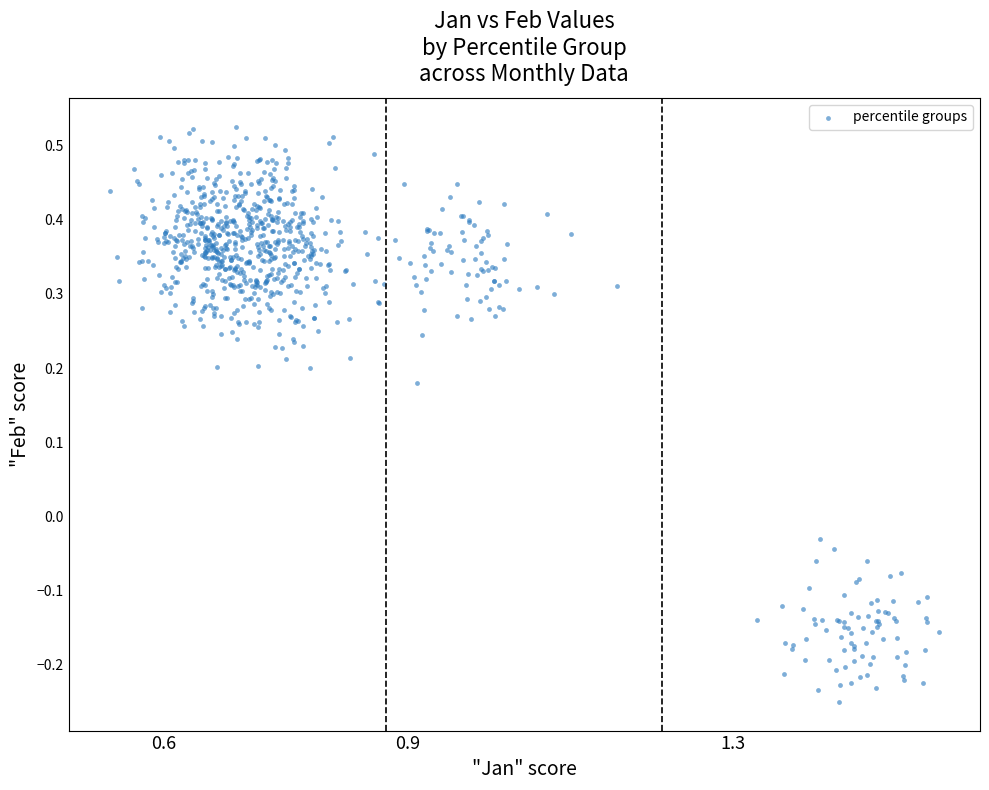

What is the range of X values (max minus min)?

1.0